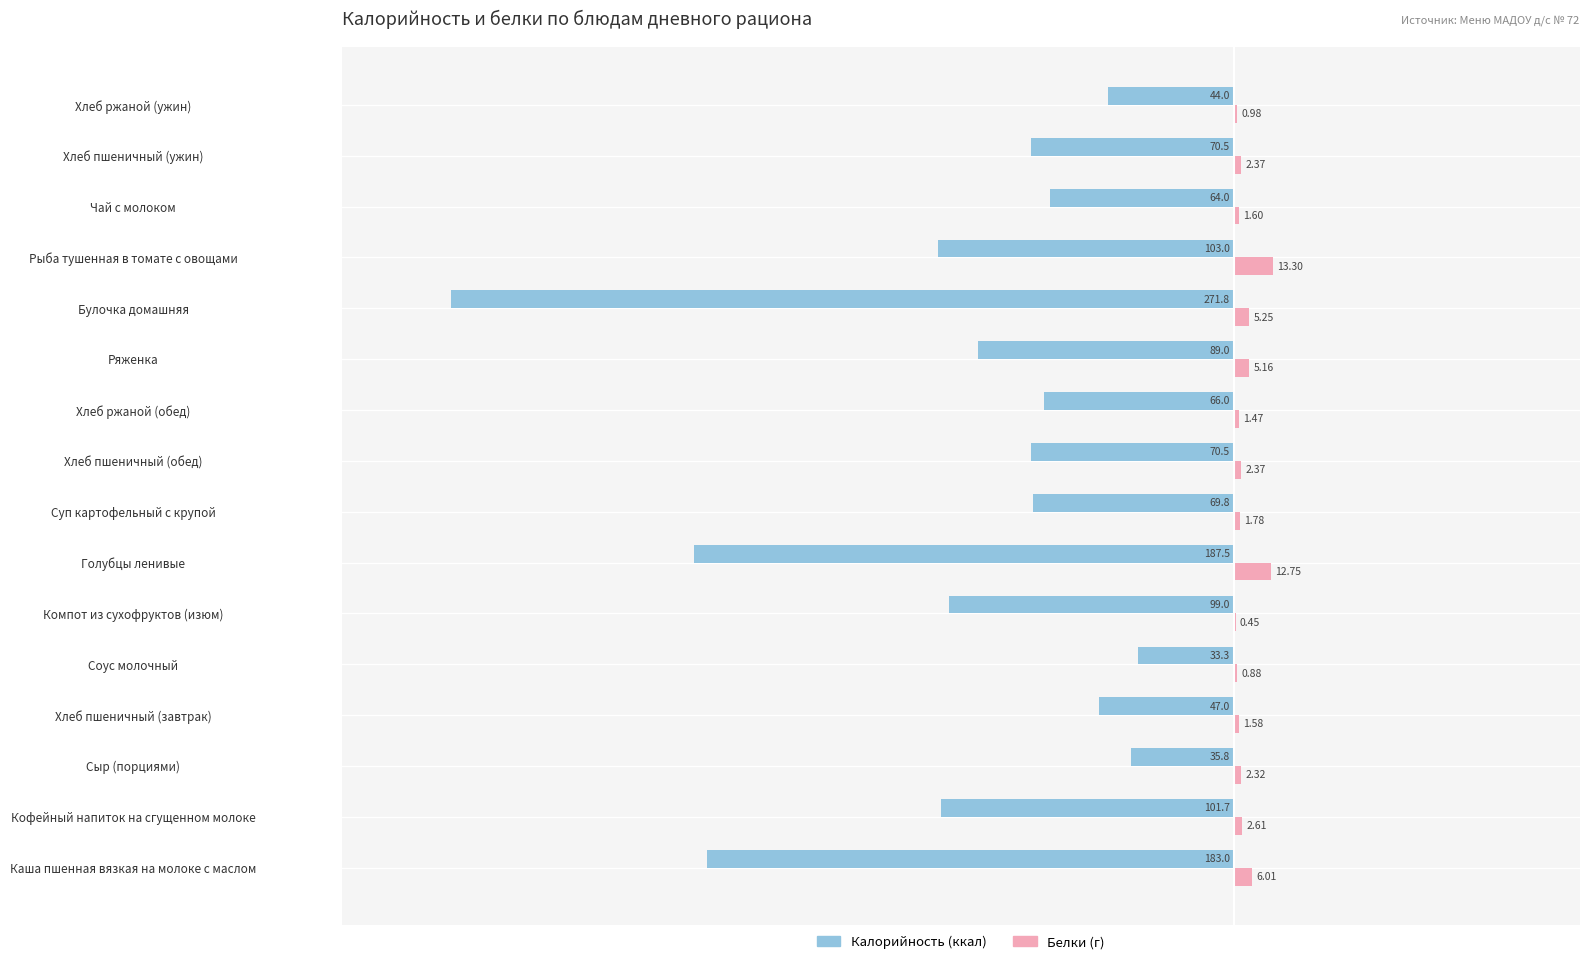

At which category is the sum across all series the highest?

Соус молочный